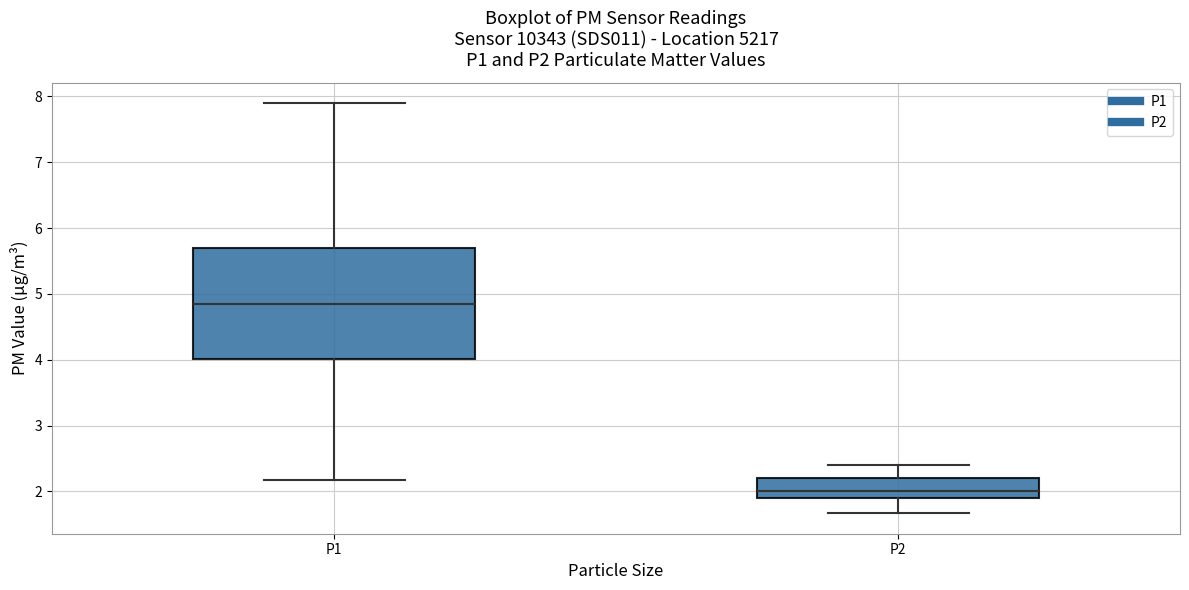

Reading left to right, transcribe this box plot: for each box, give where its median line is, the range the box spans, and where its two whiskers end, as read against the y-axis. The values are not printed on the chart, so give them approximately, as read against the axis.

P1: median 4.9, box 4.0 to 5.7, whiskers 2.2 to 7.9
P2: median 2.0, box 1.9 to 2.2, whiskers 1.7 to 2.4